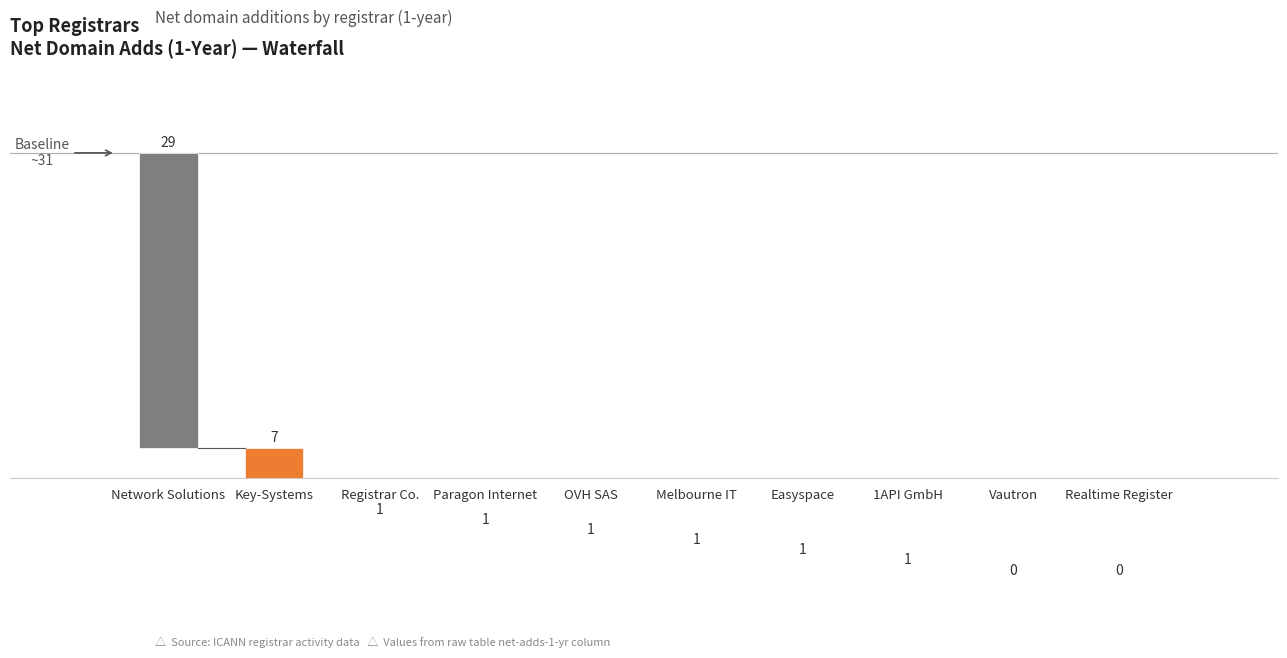

Count the number of values greater than 1.

2